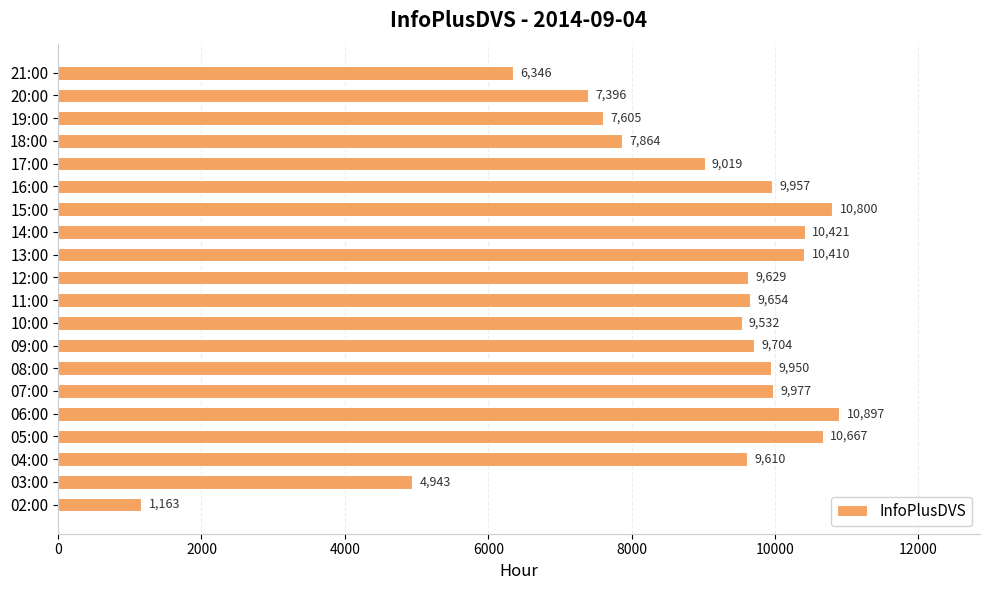

What is the sum of the values at 04:00 and 05:00?

20277